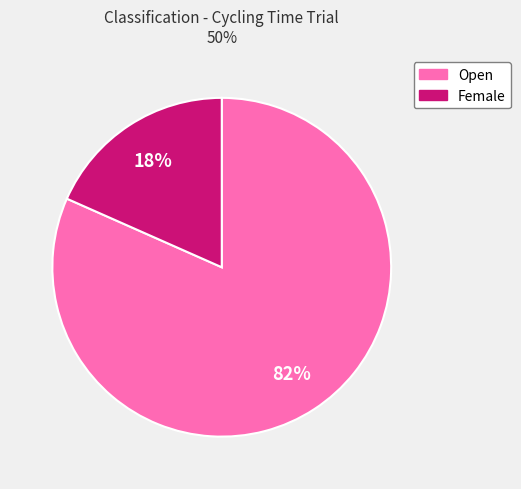

Count the number of slices in the pie.

2